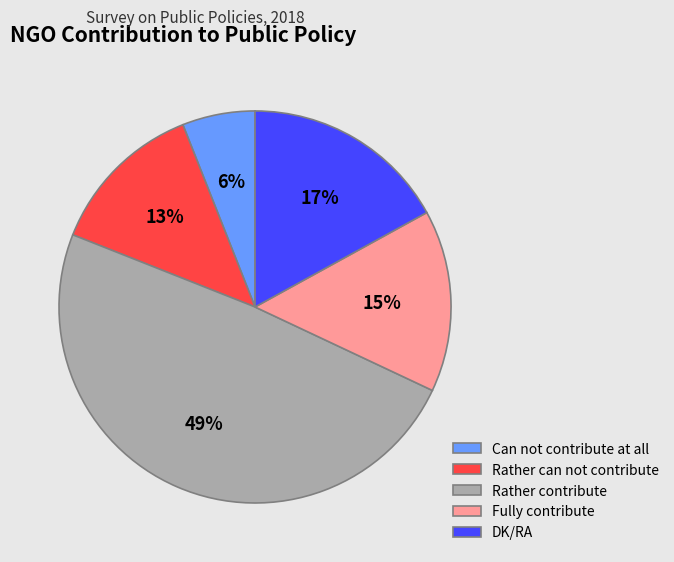

How many slices are in this pie chart?

5